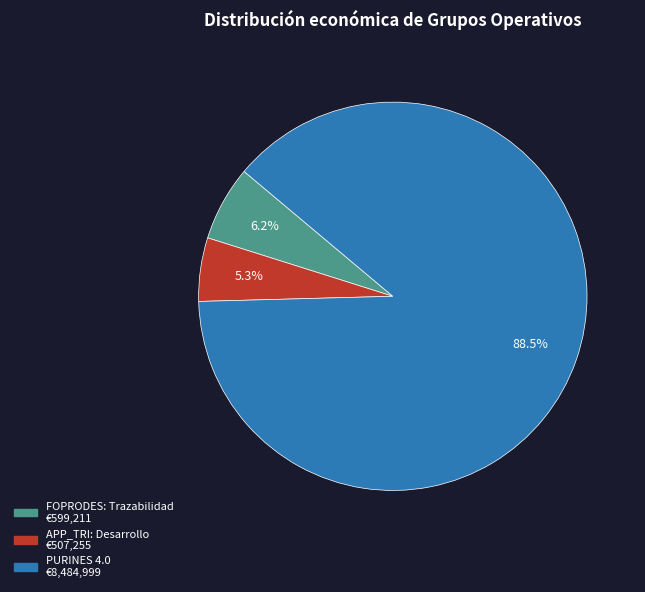

Which category has the smallest portion of the pie?

APP_TRI: Desarrollo